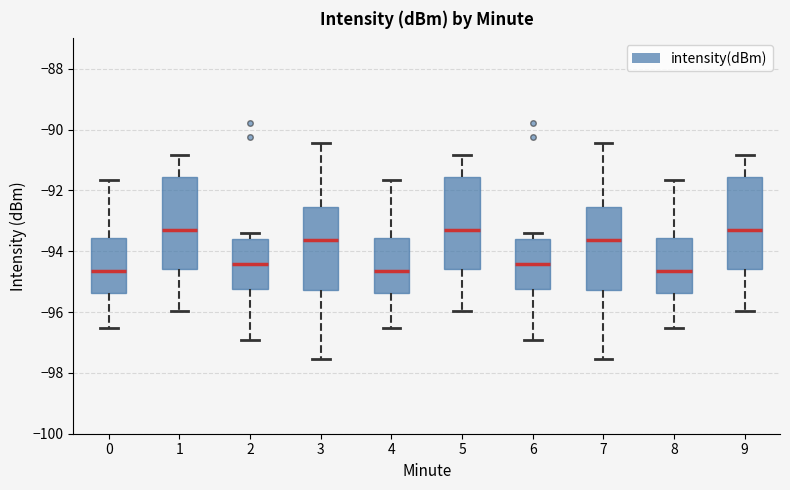

Reading left to right, transcribe this box plot: for each box, give where its median line is, the range the box spans, and where its two whiskers end, as read against the y-axis. The values are not printed on the chart, so give them approximately, as read against the axis.

0: median -94.6, box -95.4 to -93.6, whiskers -96.6 to -91.6
1: median -93.2, box -94.6 to -91.6, whiskers -96.0 to -90.8
2: median -94.4, box -95.2 to -93.6, whiskers -97.0 to -93.4
3: median -93.6, box -95.2 to -92.6, whiskers -97.6 to -90.4
4: median -94.6, box -95.4 to -93.6, whiskers -96.6 to -91.6
5: median -93.2, box -94.6 to -91.6, whiskers -96.0 to -90.8
6: median -94.4, box -95.2 to -93.6, whiskers -97.0 to -93.4
7: median -93.6, box -95.2 to -92.6, whiskers -97.6 to -90.4
8: median -94.6, box -95.4 to -93.6, whiskers -96.6 to -91.6
9: median -93.2, box -94.6 to -91.6, whiskers -96.0 to -90.8